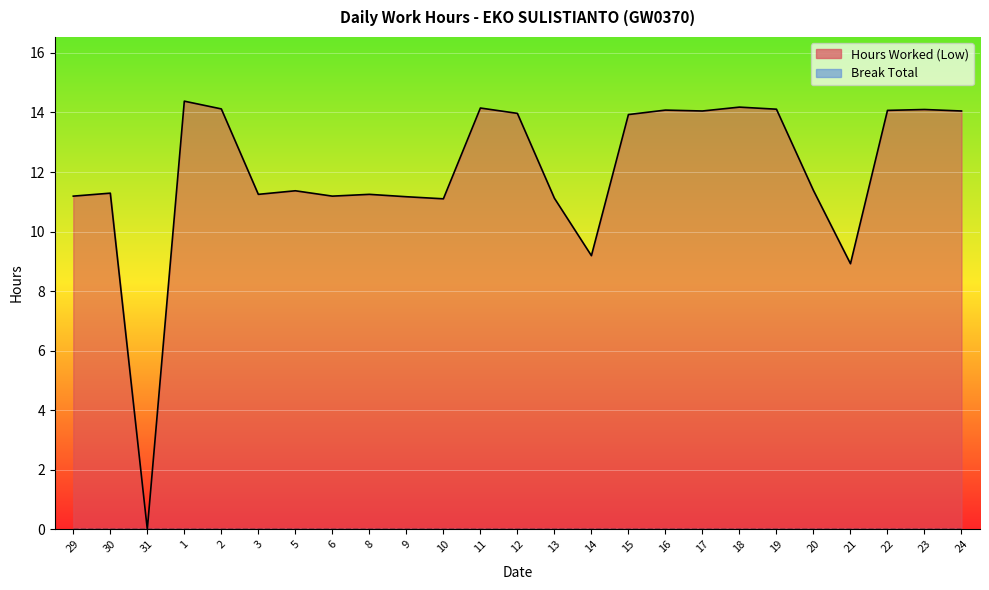

How many data points are less than 11?

3